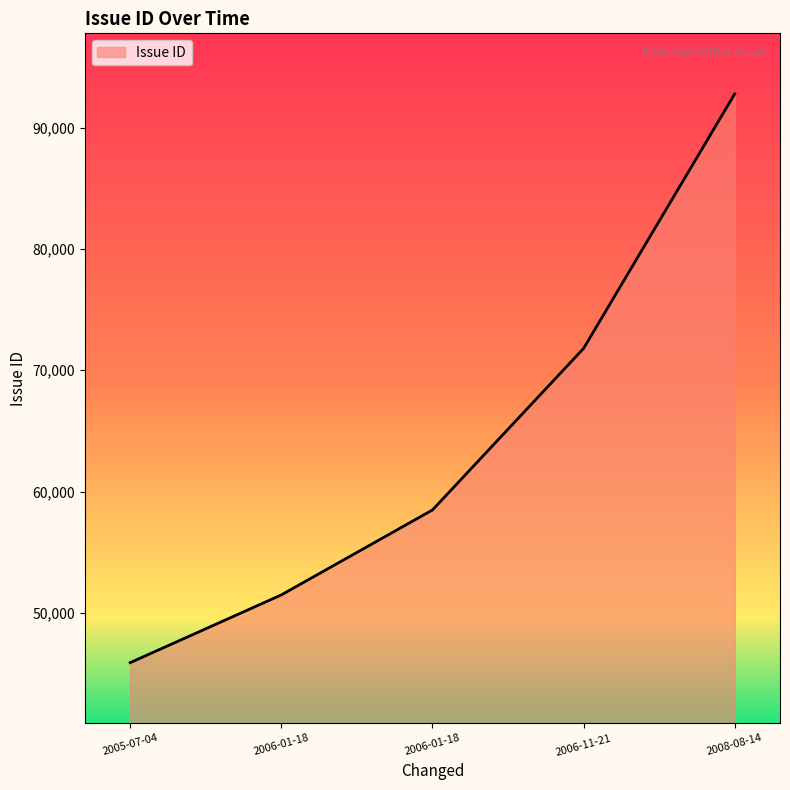

What is the label of the 5th point from the right?

2005-07-04